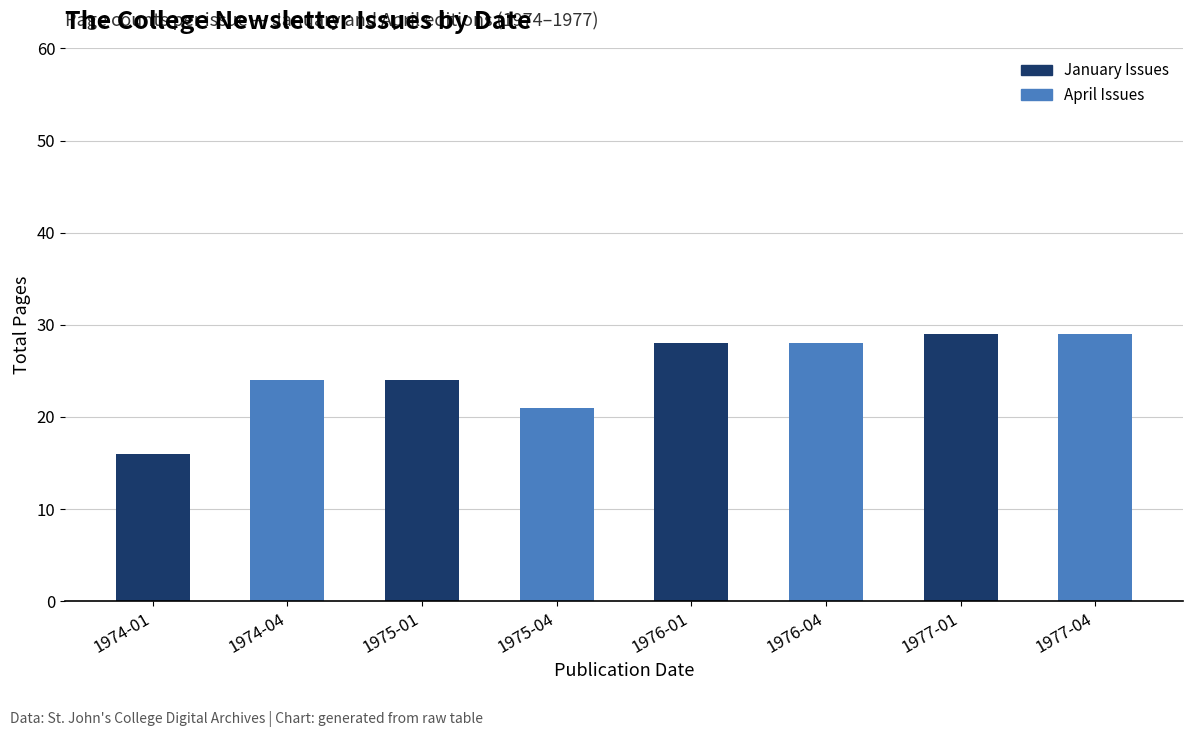

Where is January Issues nearest to the value 14?

1974-01